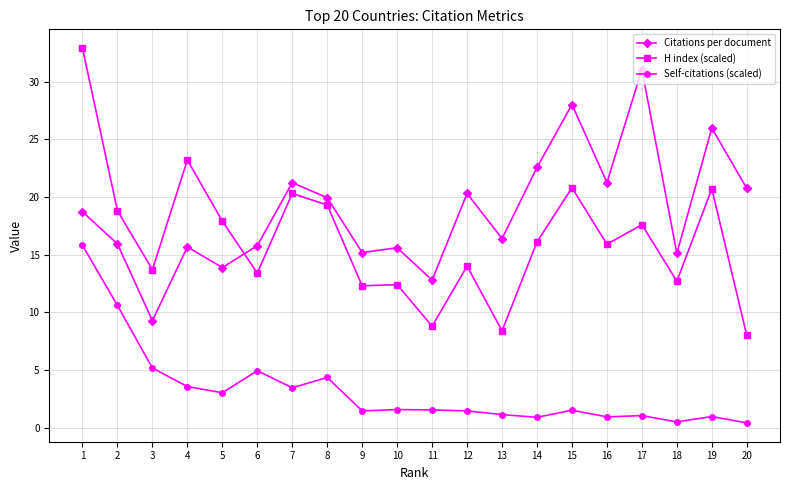

How many interior local valleys does the Citations per document series have?

7